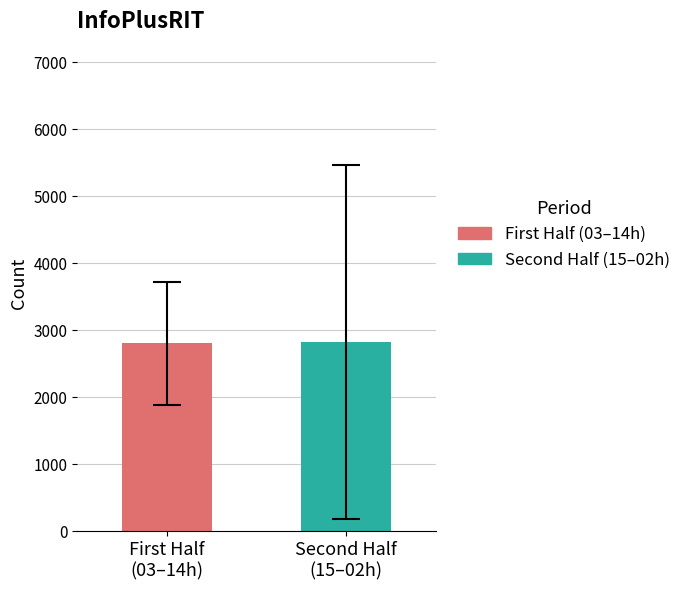

Which series has the largest range (max minus min)?

First Half (03–14h)